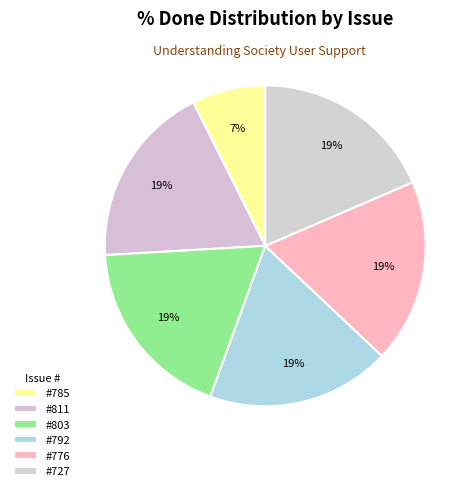

Which category has the smallest portion of the pie?

785